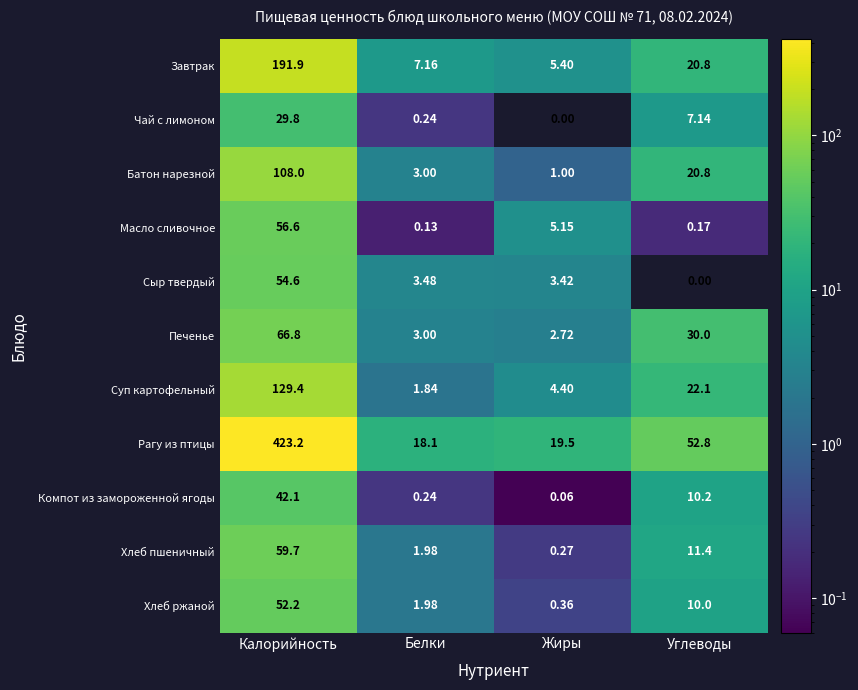

What is the difference between the highest and lowest values at Калорийность?

393.4